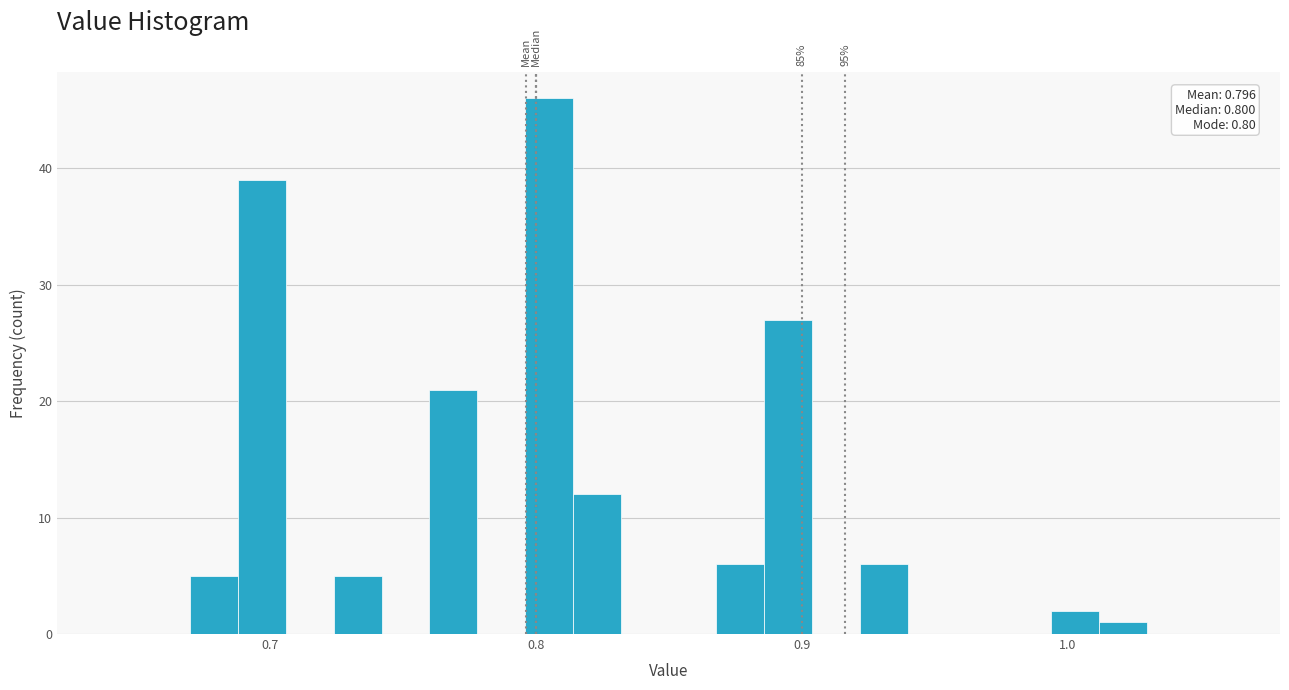

Read against the x-axis, roughly where is the centre of the tallest bar?

0.81